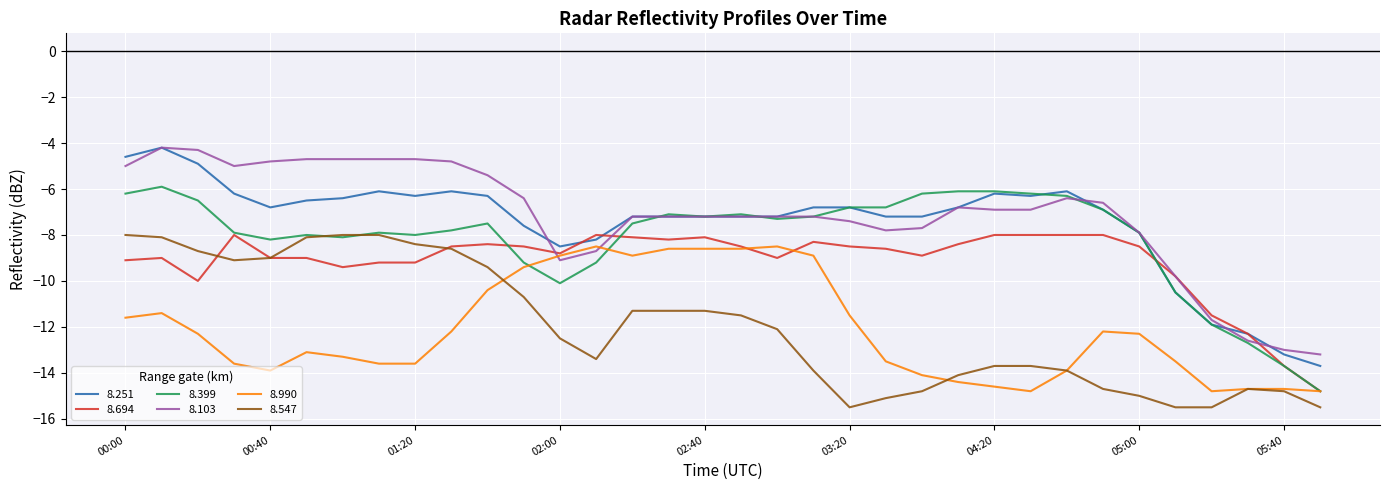

What is the minimum value for 8.103?

-13.2